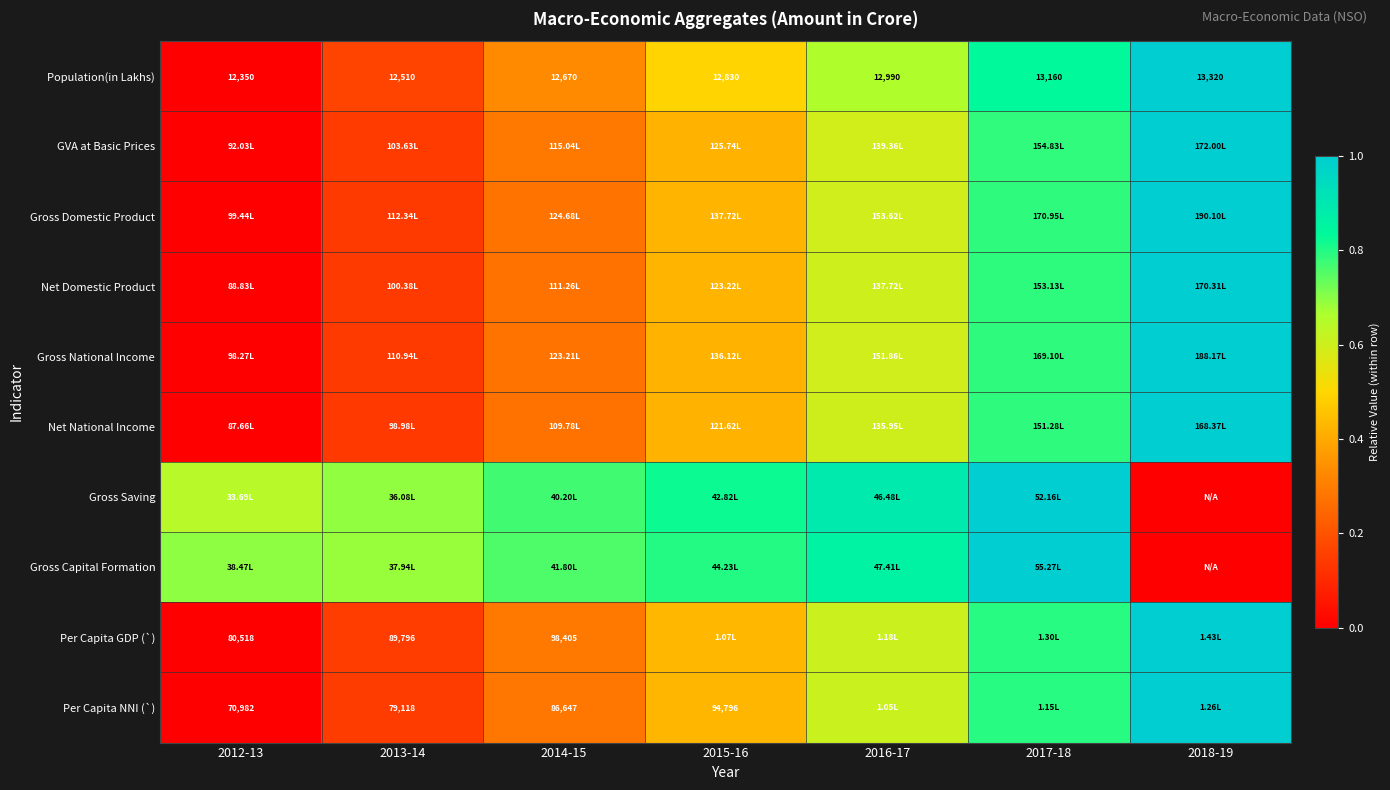

What is the spread (max minus min) of values at 2018-19?

1.0